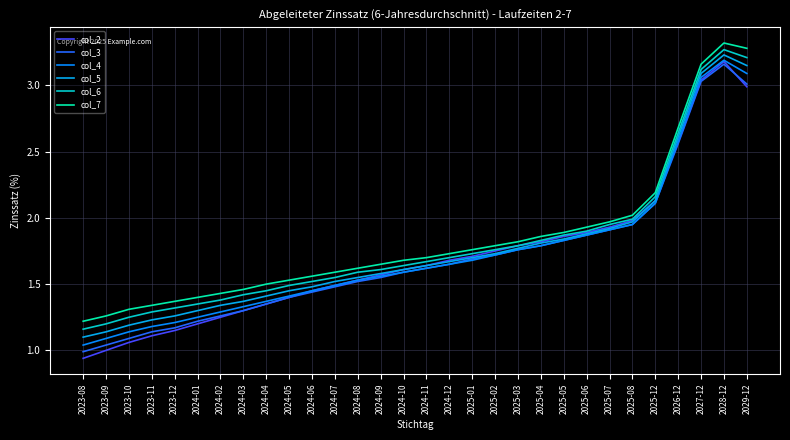

Does the chart have visible grid lines?

Yes